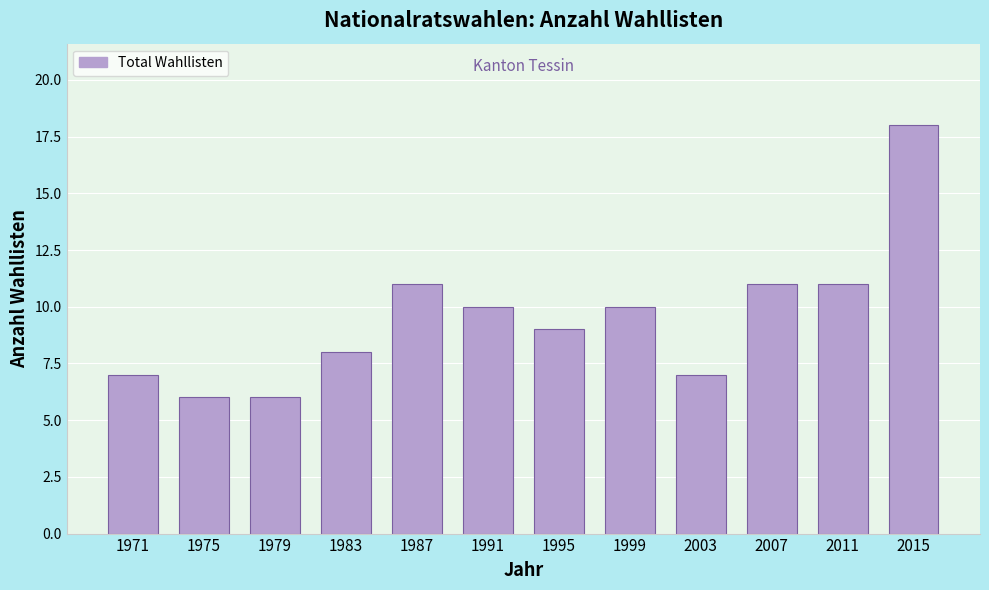

Reading right to left, extract all data points from this chart.

2015=18	2011=11	2007=11	2003=7	1999=10	1995=9	1991=10	1987=11	1983=8	1979=6	1975=6	1971=7